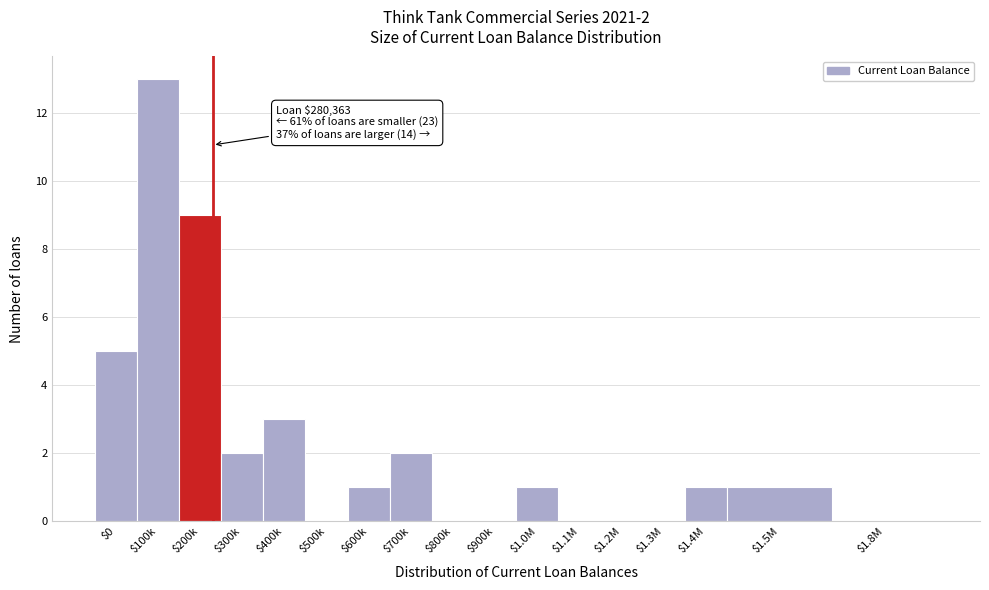

Is it true that the value at $200k is 6?

False